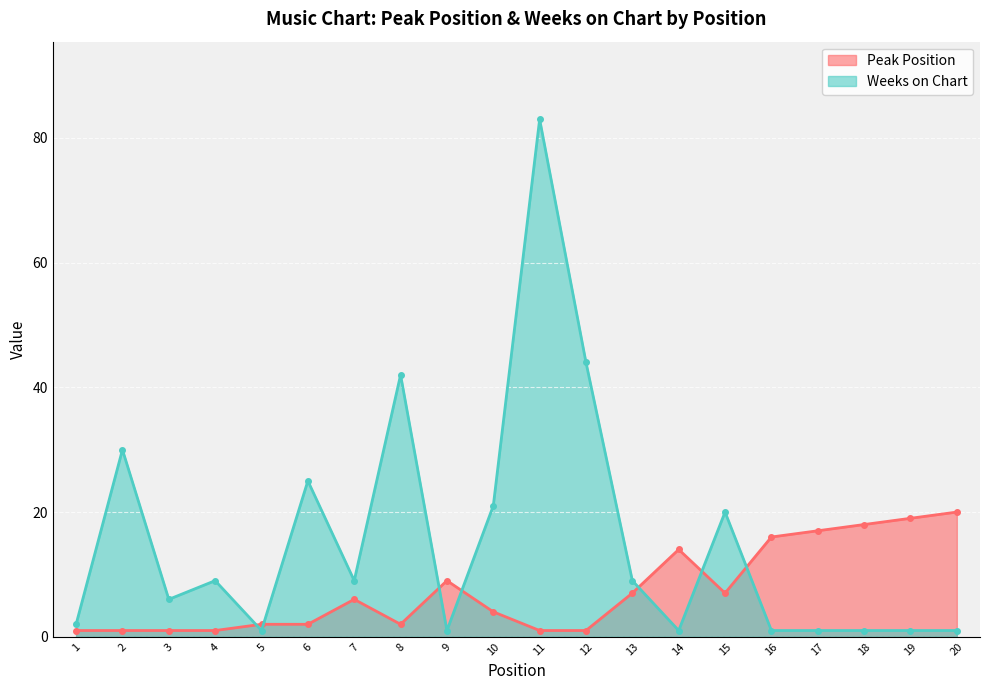

Which series has the largest range (max minus min)?

Weeks on Chart